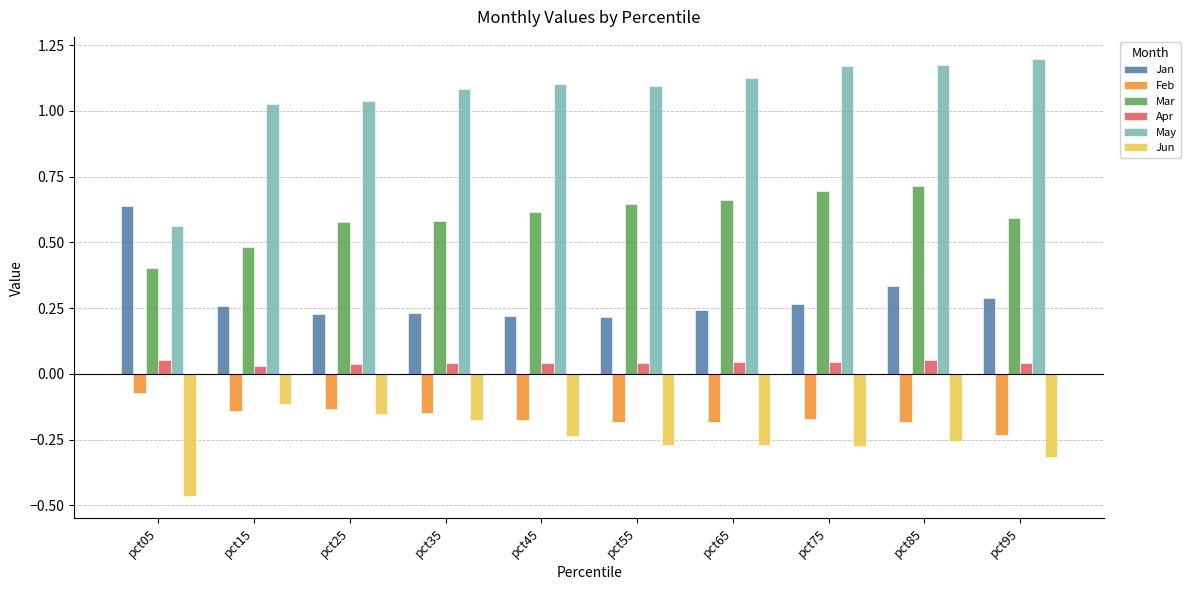

At which label does Jan reach its peak?

pct05